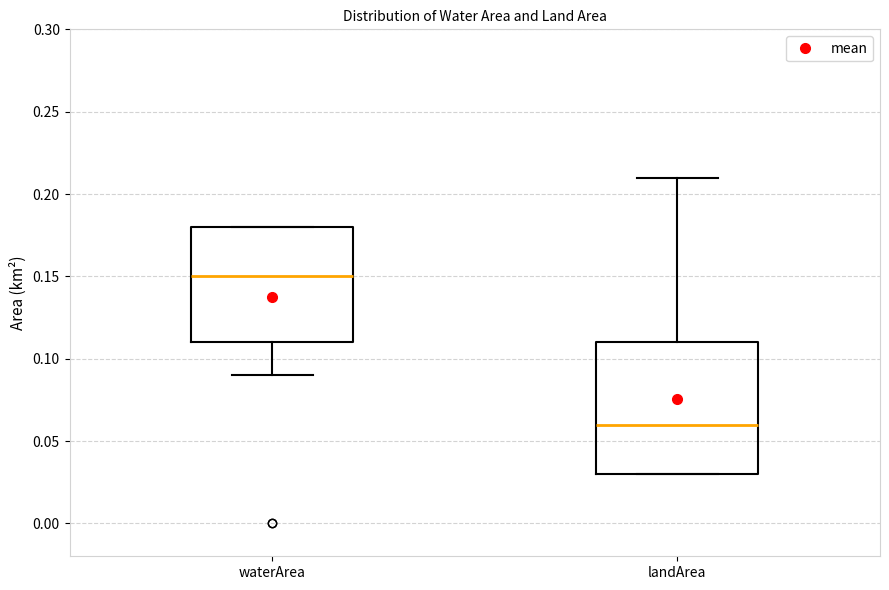

Which box has the lowest median line?

landArea